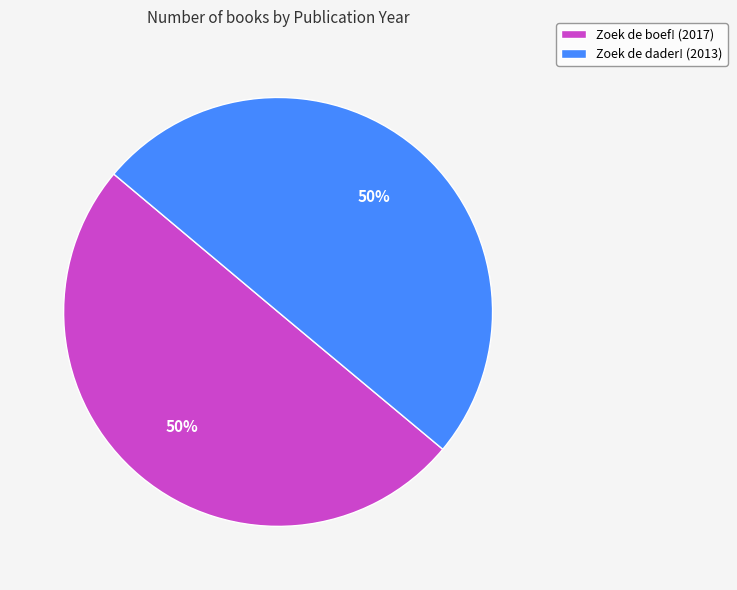

Approximately how many times larger is the value at Zoek de dader! compared to Zoek de boef!?

1.0